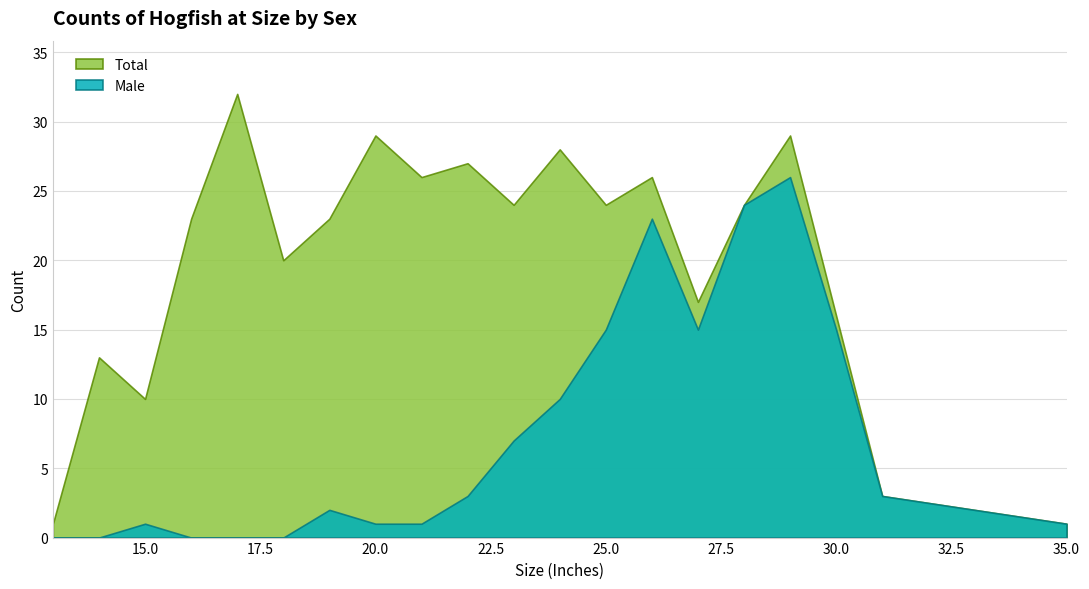

List the labels in order of Male value, largest first.

29, 28, 26, 25, 27, 30, 24, 23, 22, 31, 19, 15, 20, 21, 35, 13, 14, 16, 17, 18